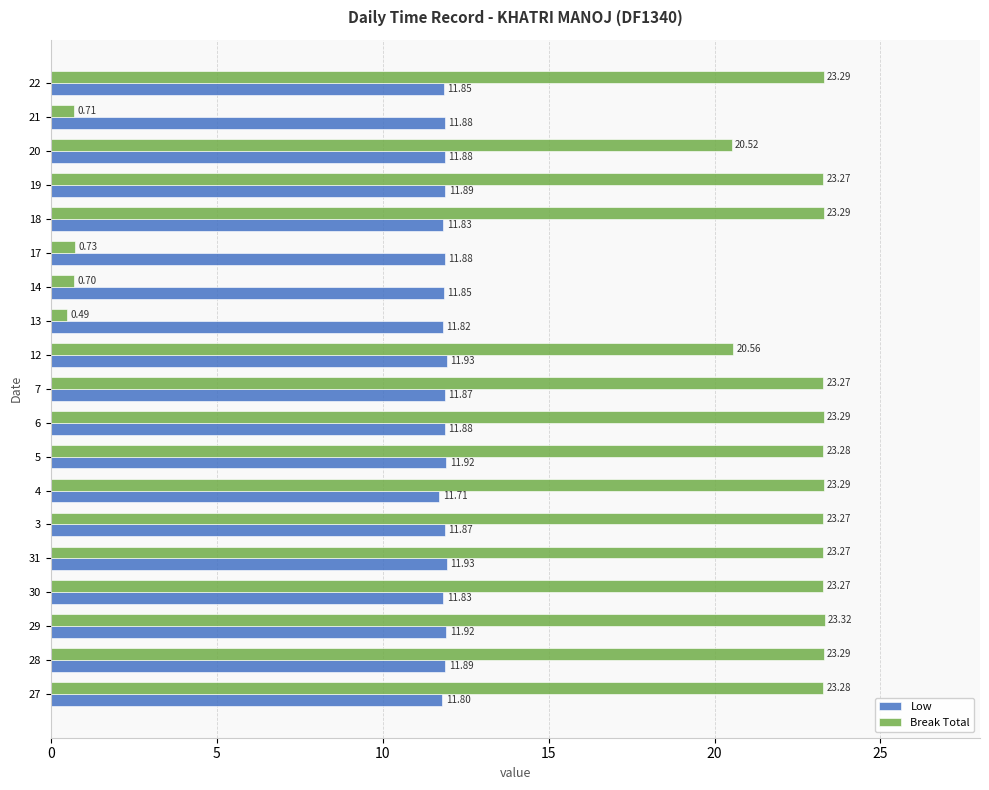

What is the greatest value displayed?

23.3